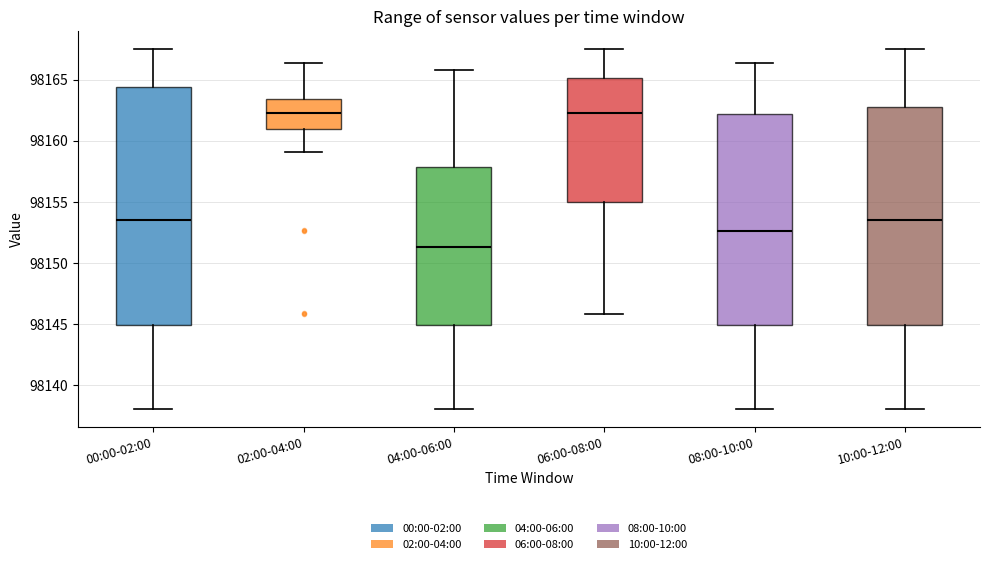

Where does the upper whisker of the box for 02:00-04:00 end on the y-axis? The values are not printed on the chart, so give them approximately, as read against the axis.

98166.5